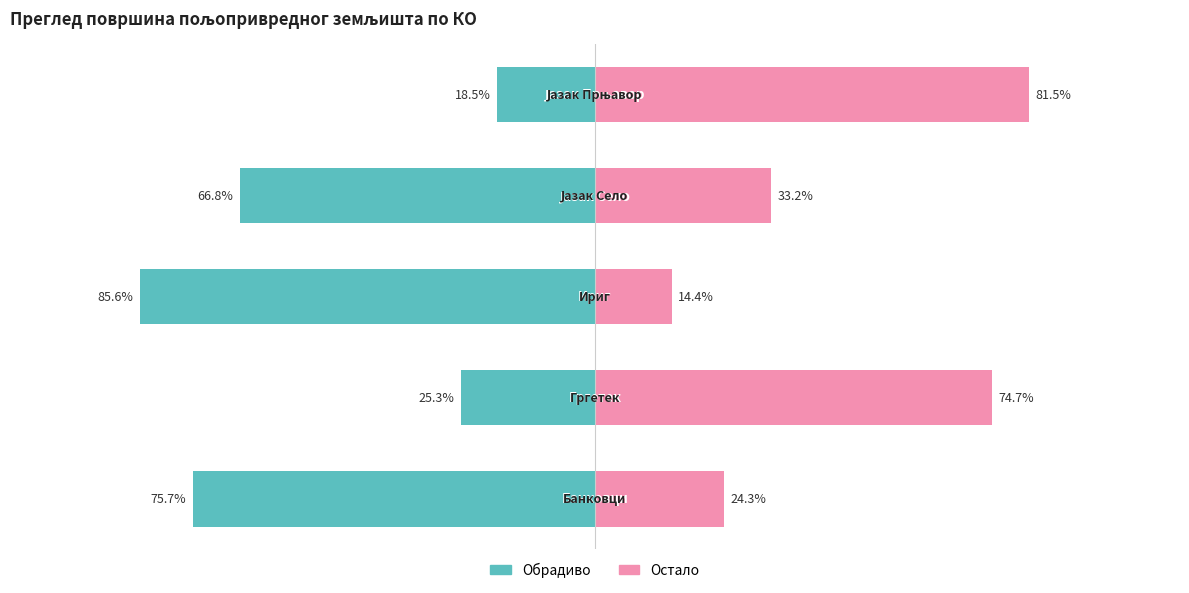

At how many categories does at least one series exceed -62?

5